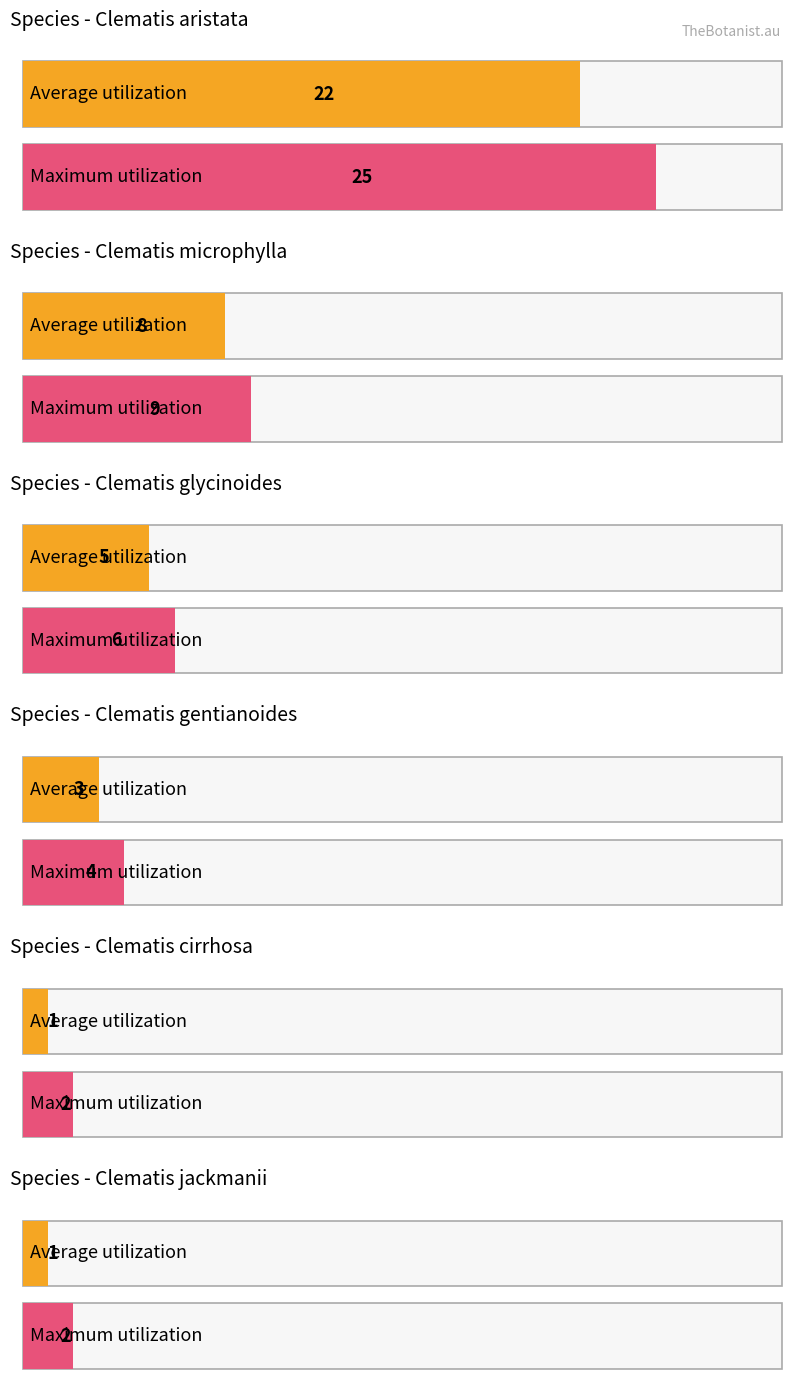

Between gentianoides and aristata, which is larger?

aristata